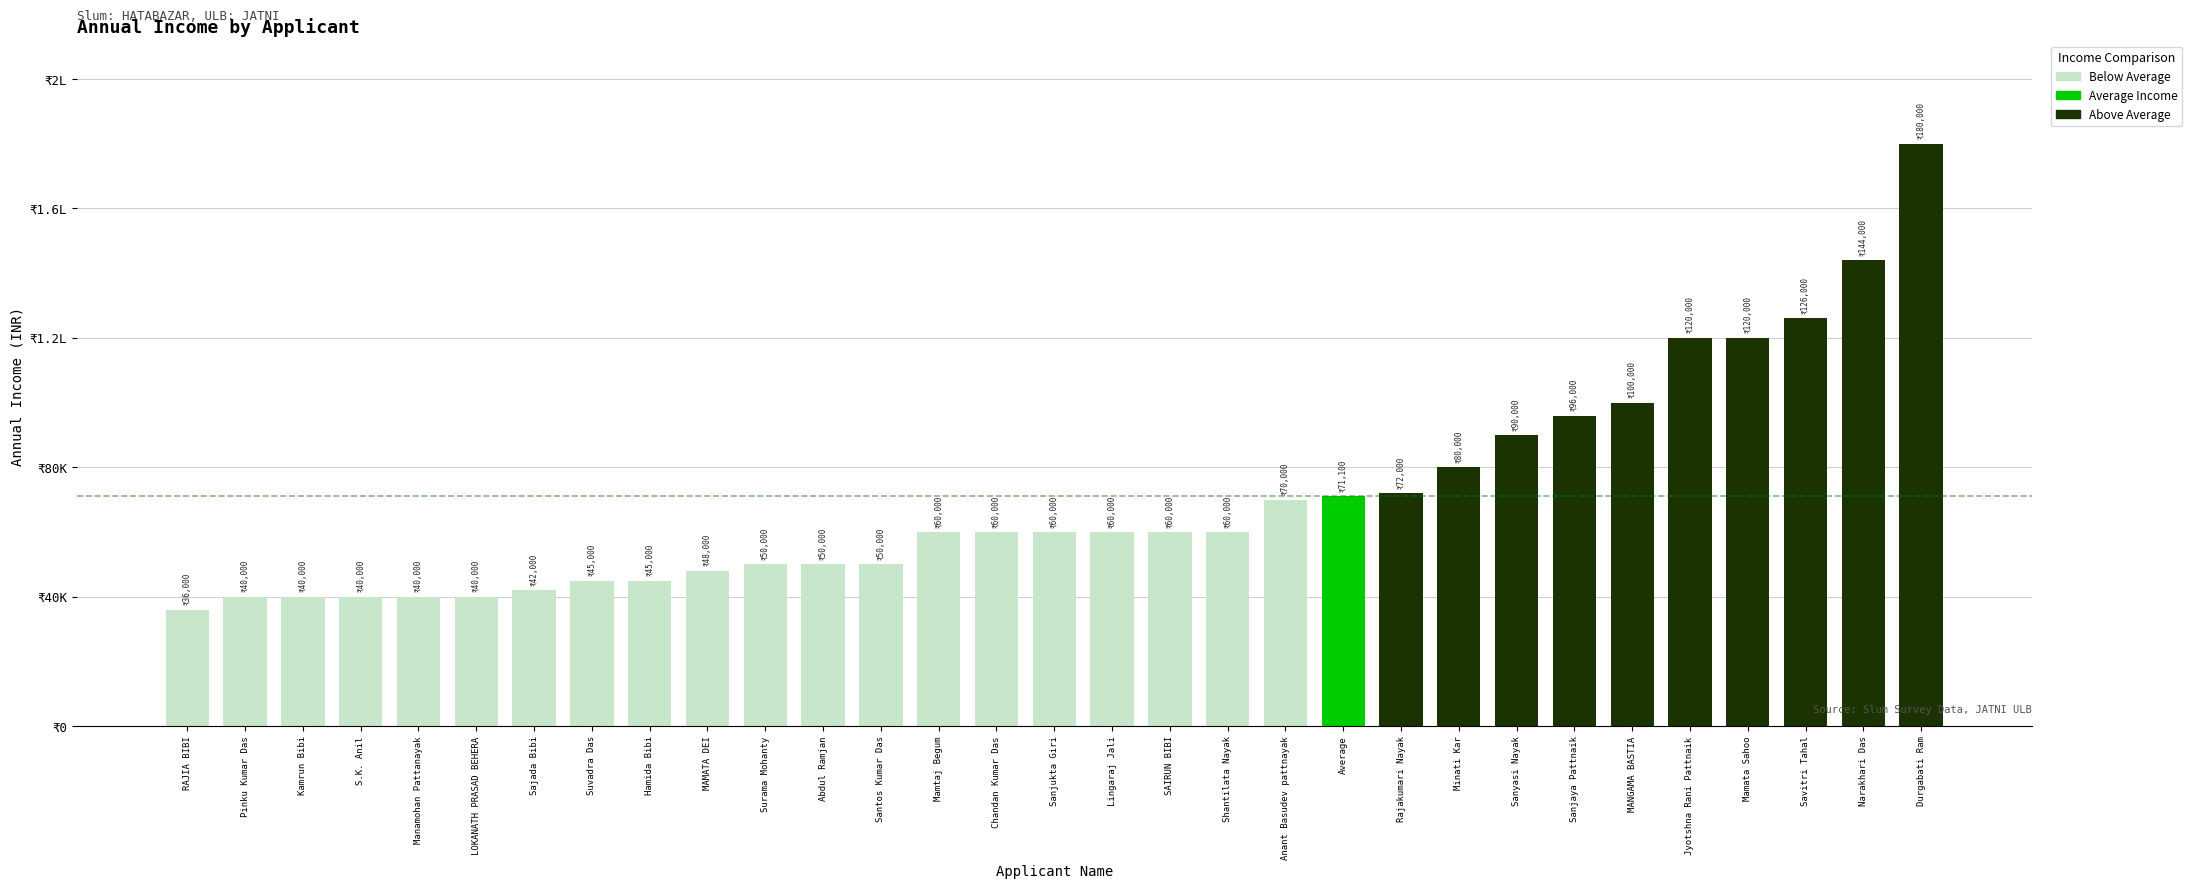

What is the sum of the values at Mamtaj Begum and S.K. Anil?

100000